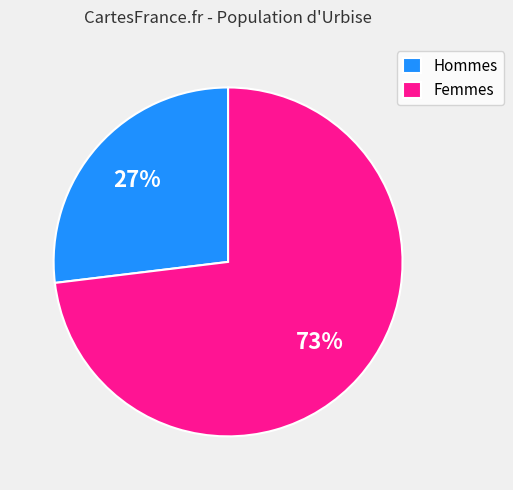

How many segments does this pie chart have?

2